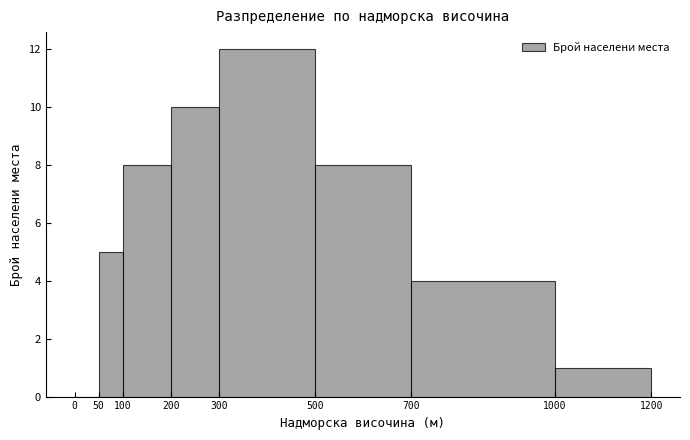

How tall is the bar that spans 200 to 300 on the x-axis? The values are not printed on the chart, so give them approximately, as read against the axis.

10